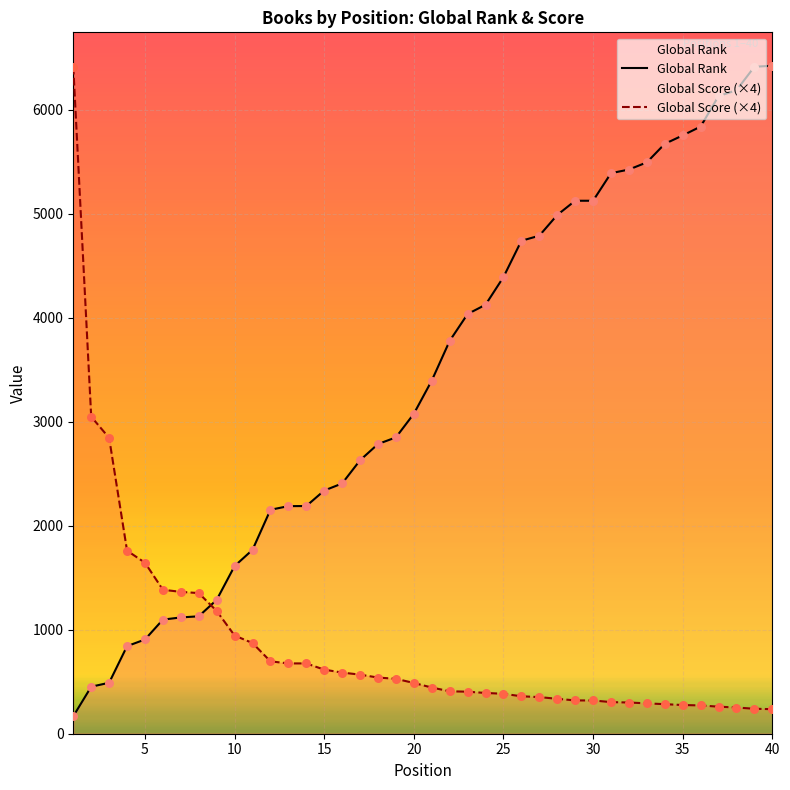

Which series has the largest total across all categories?

Global Rank